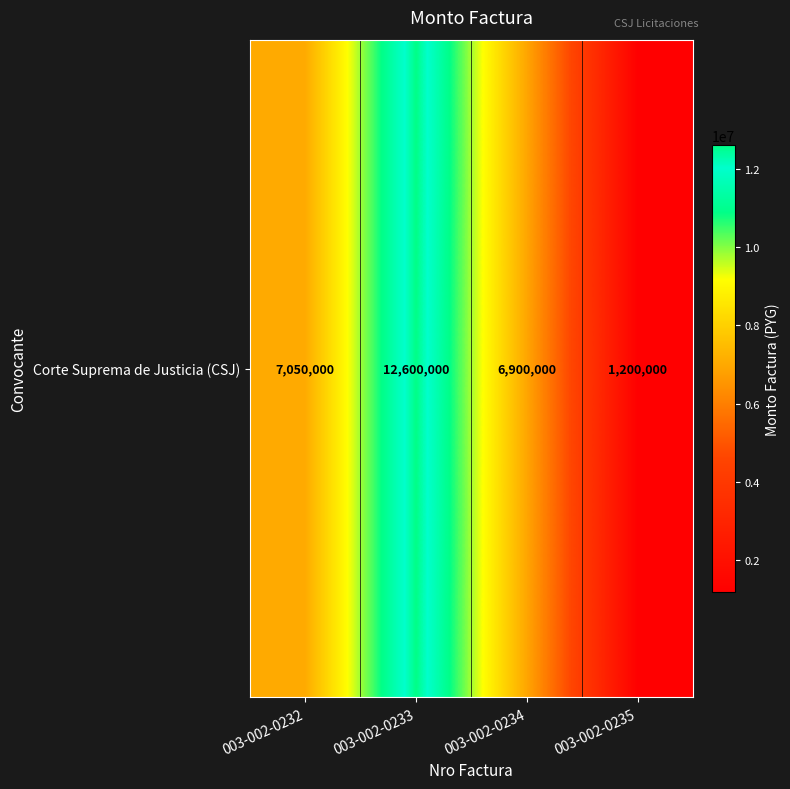

What is the difference between the values at 003-002-0232 and 003-002-0234?

150000